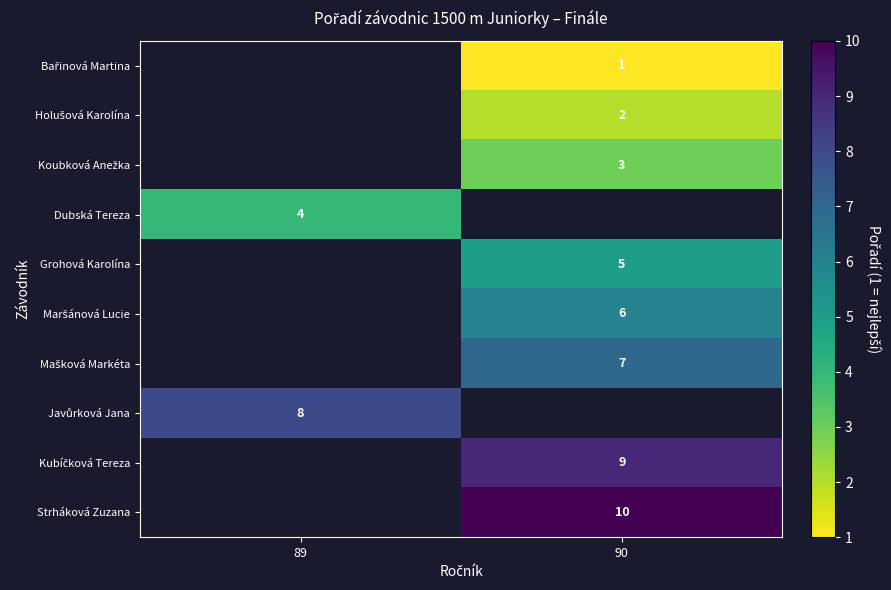

Is it true that Grohová Karolína equals 7 at 90?

False